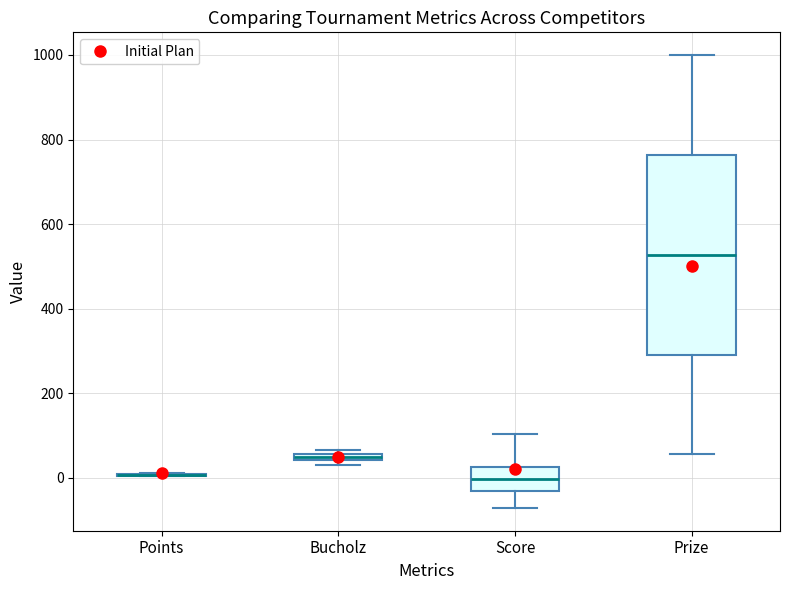

Which box is the tallest, from its lower edge to its upper edge?

Prize